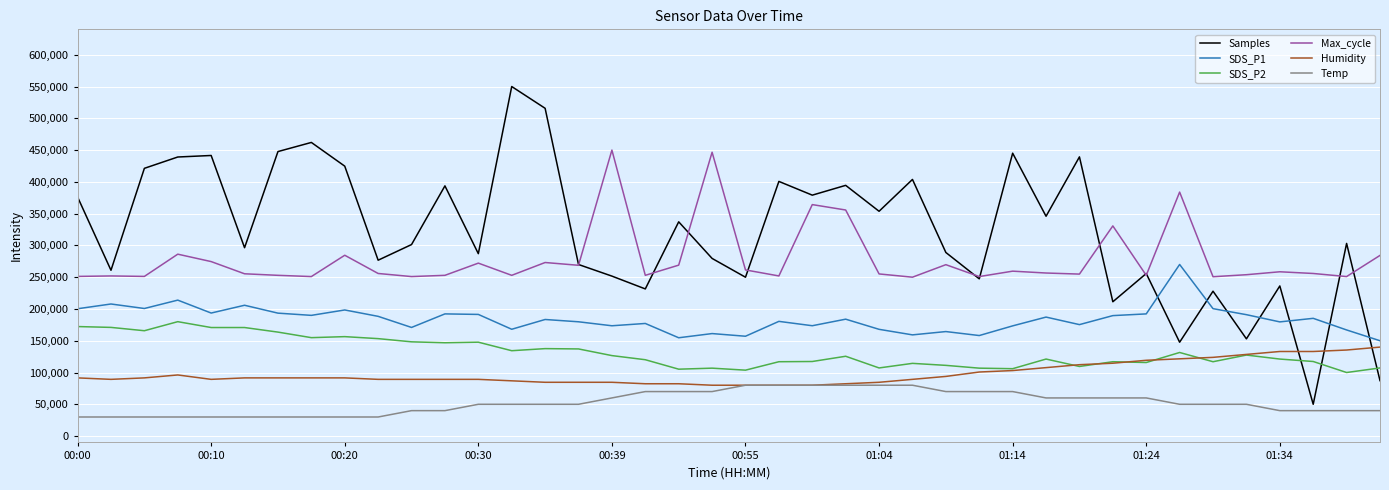

Which series has the largest total across all categories?

Samples